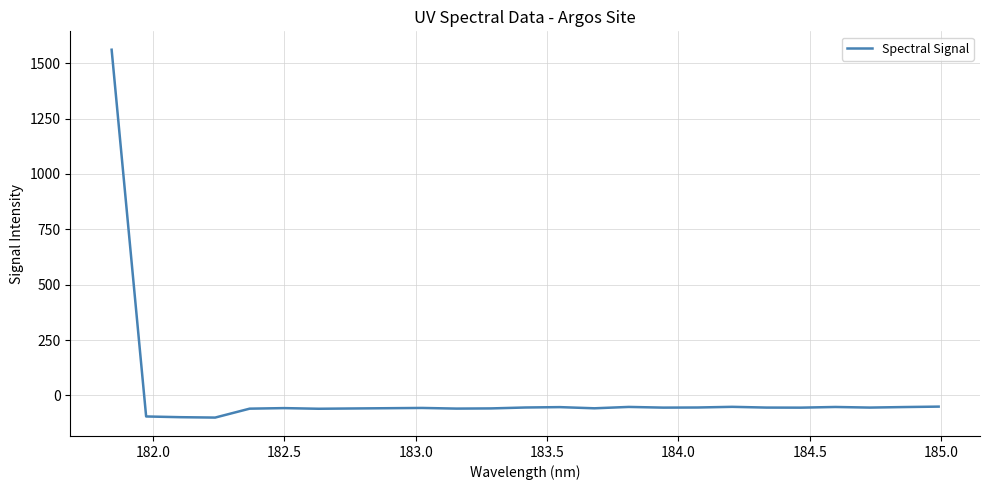

What is the minimum value shown in the chart?

-100.2